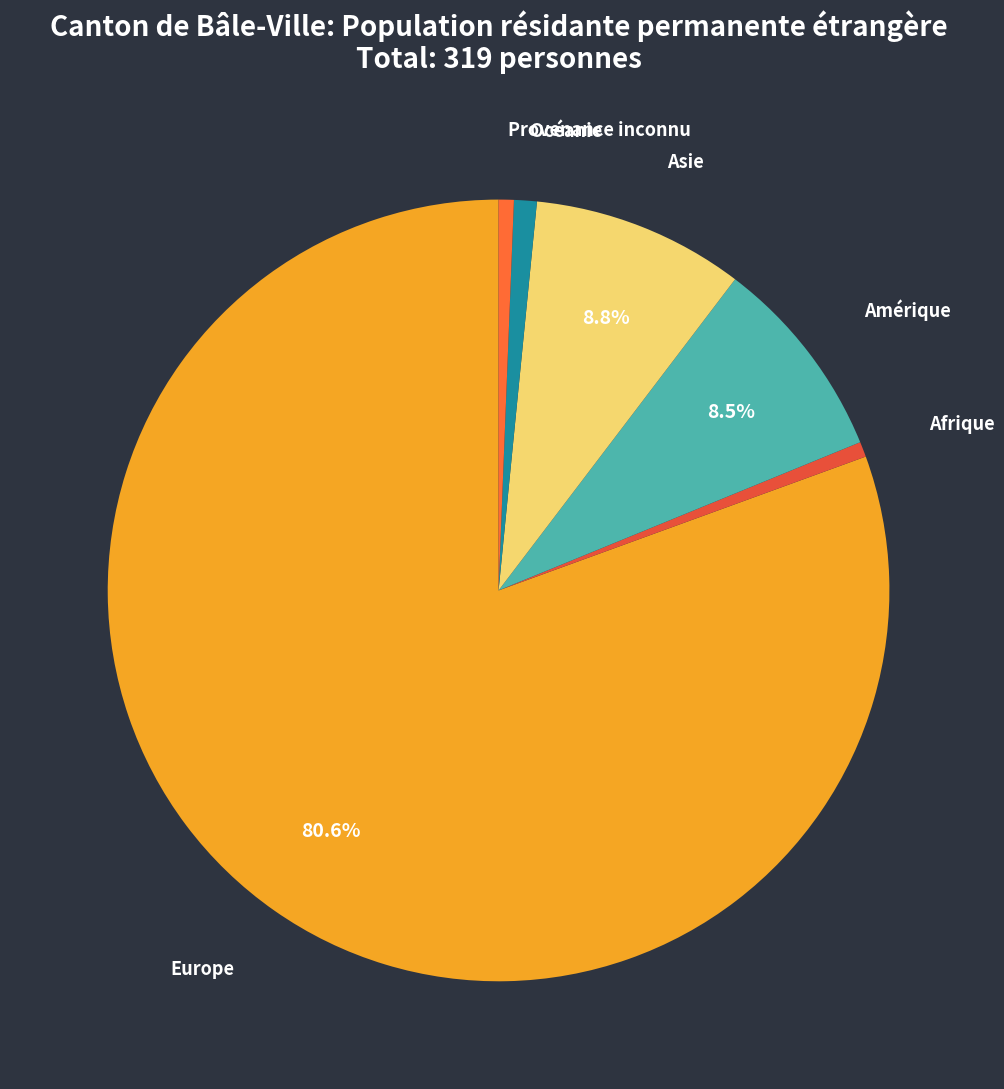

Does Afrique represent more than half of the total?

No